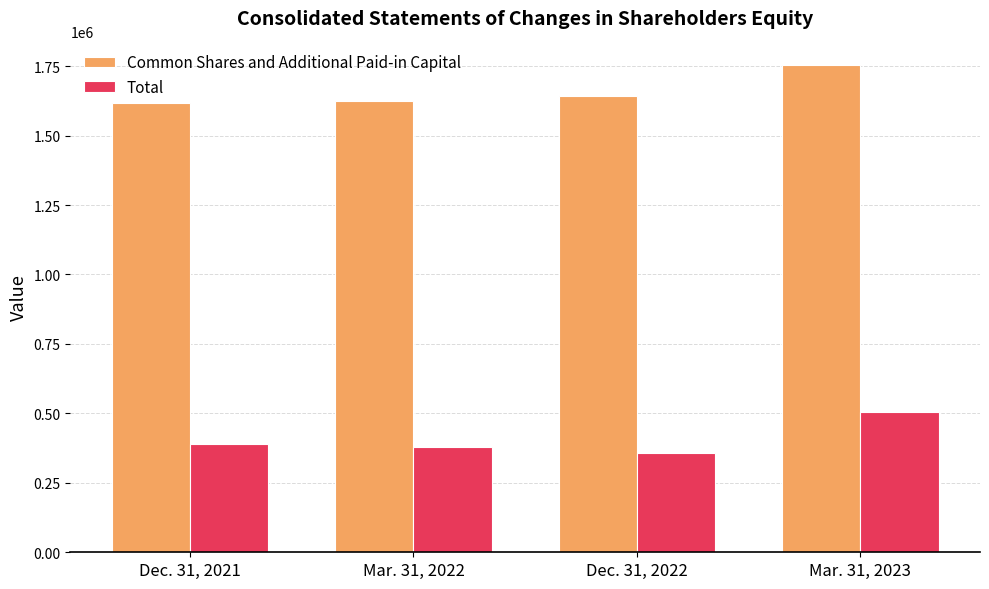

At which label is Common Shares and Additional Paid-in Capital closest to 1684841?

Dec. 31, 2022